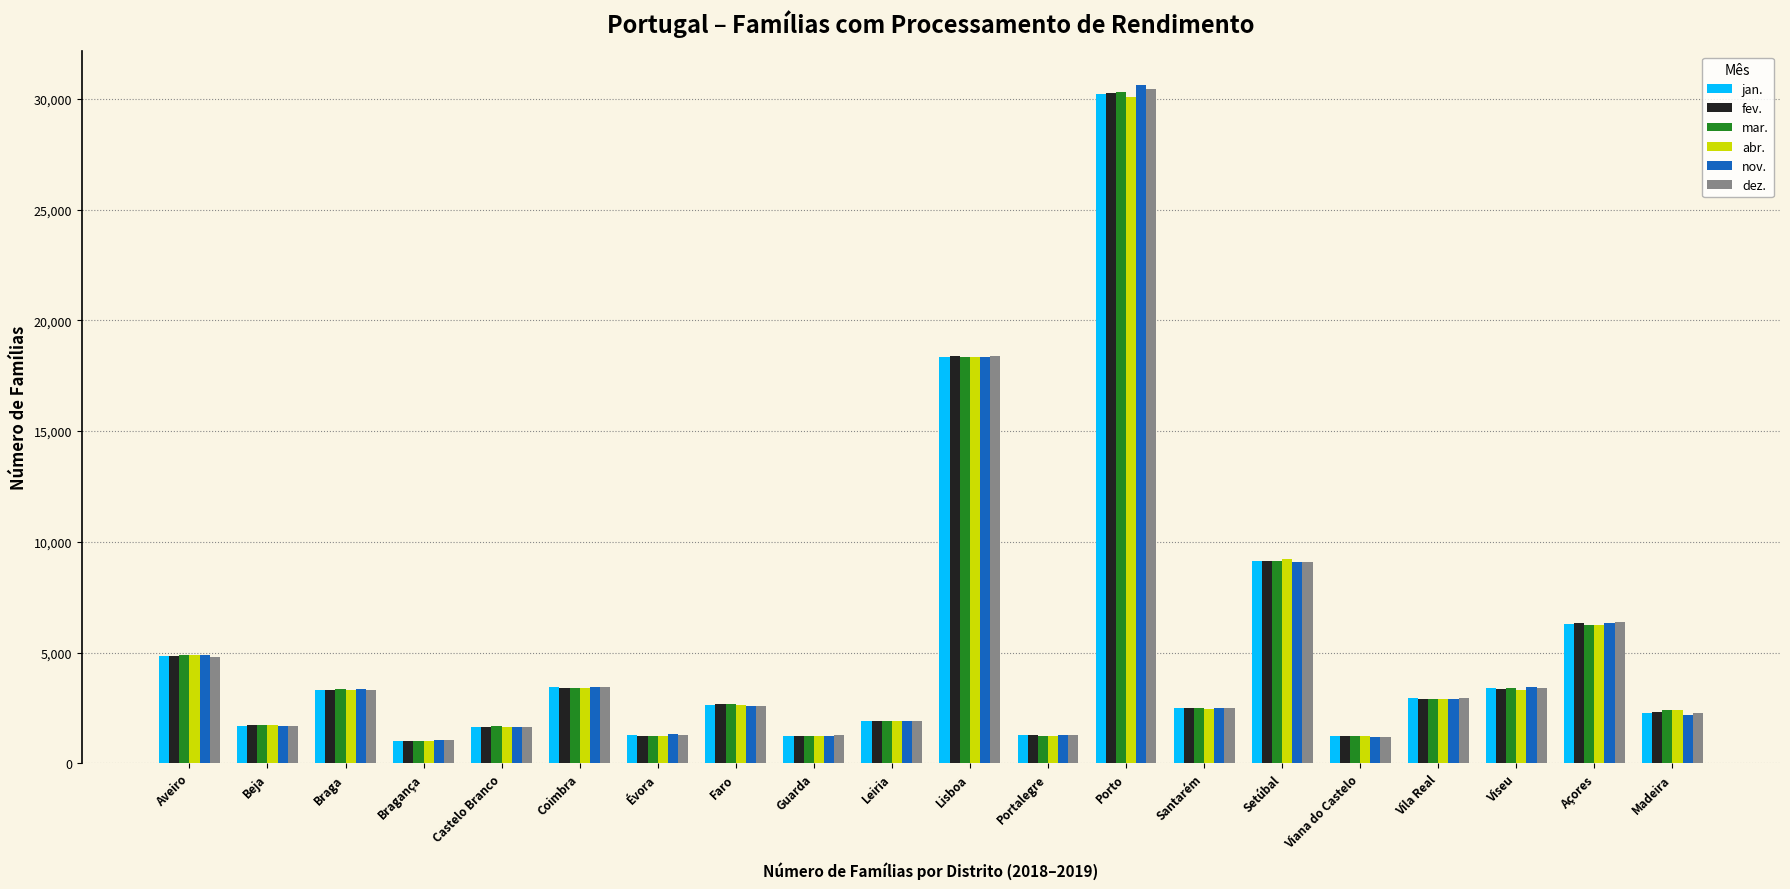

The value of nov. at Açores is 10282. True or false?

False